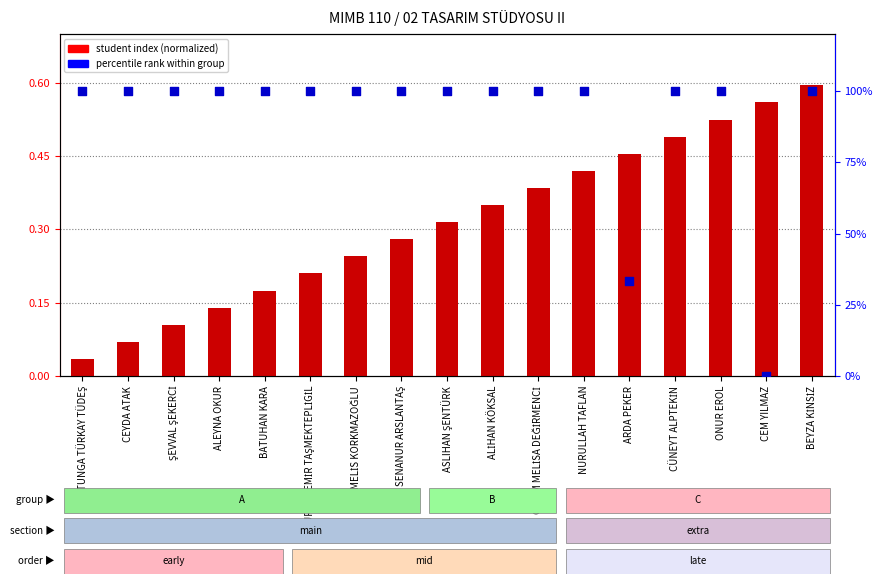

Which series has the largest total across all categories?

percentile rank within group